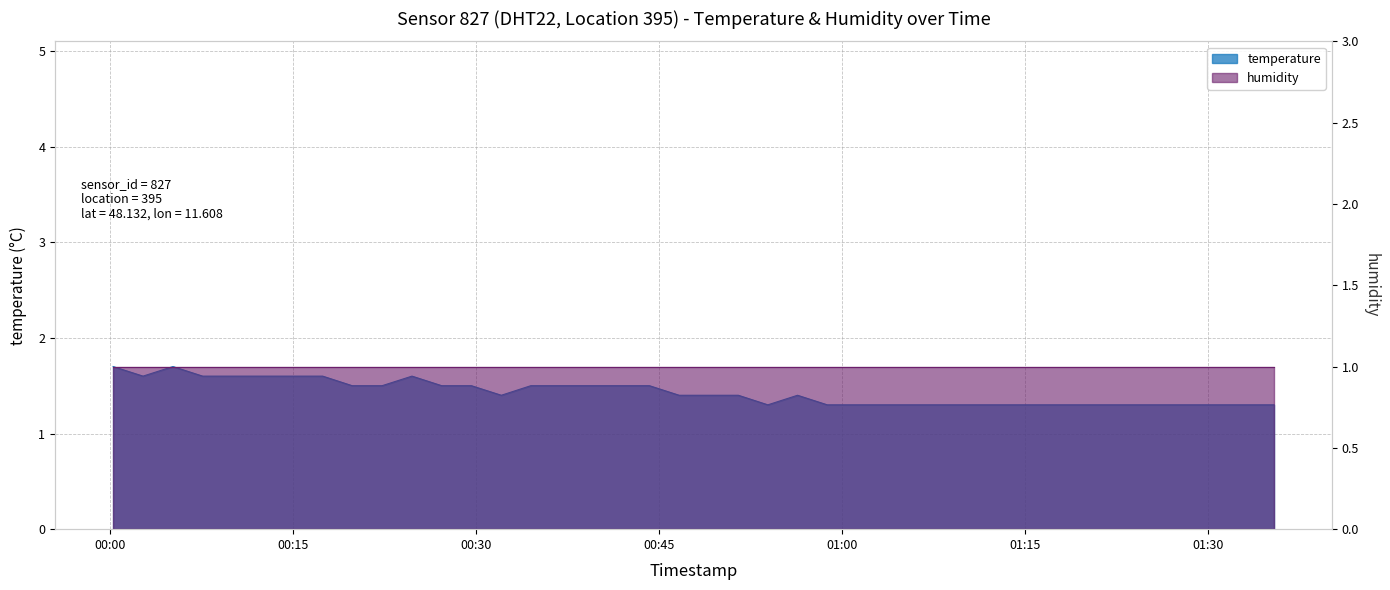

At which label is the value closest to 1?

2023-02-28T00:53:55